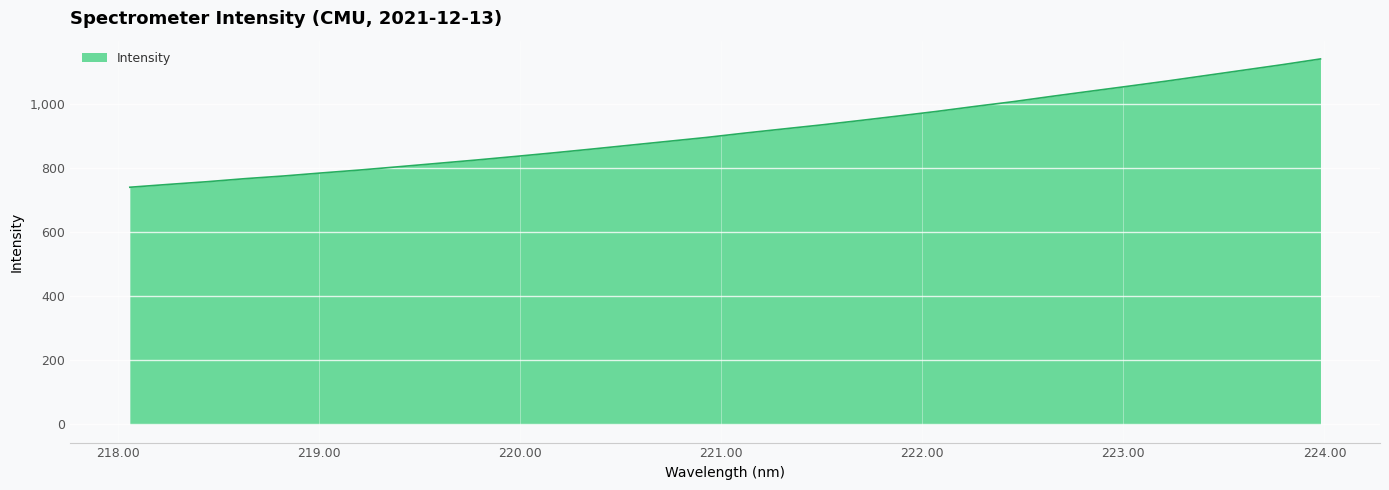

What is the greatest value displayed?

1139.2